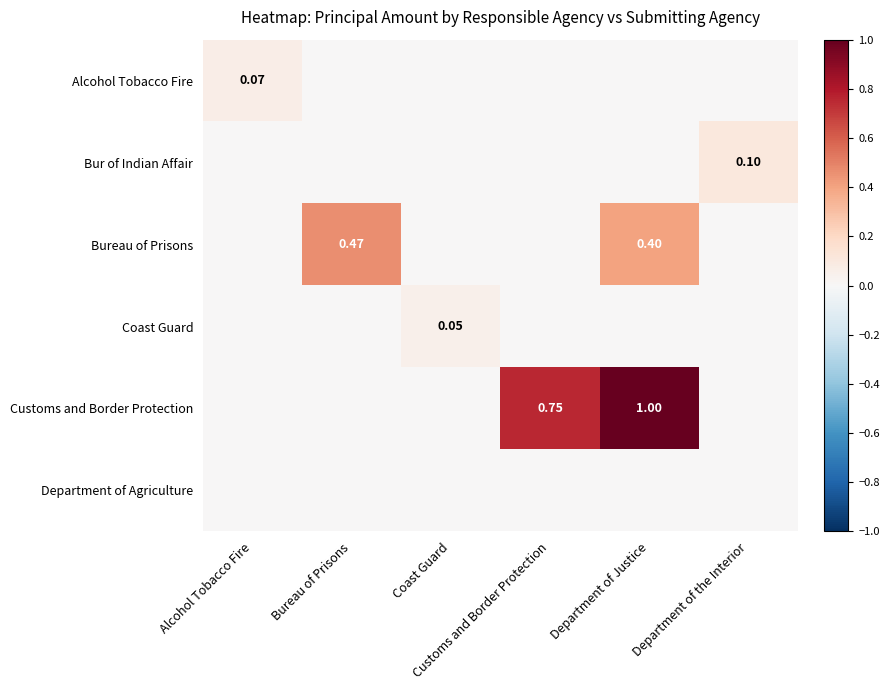

What is the total value across all series at Customs and Border Protection?

0.8